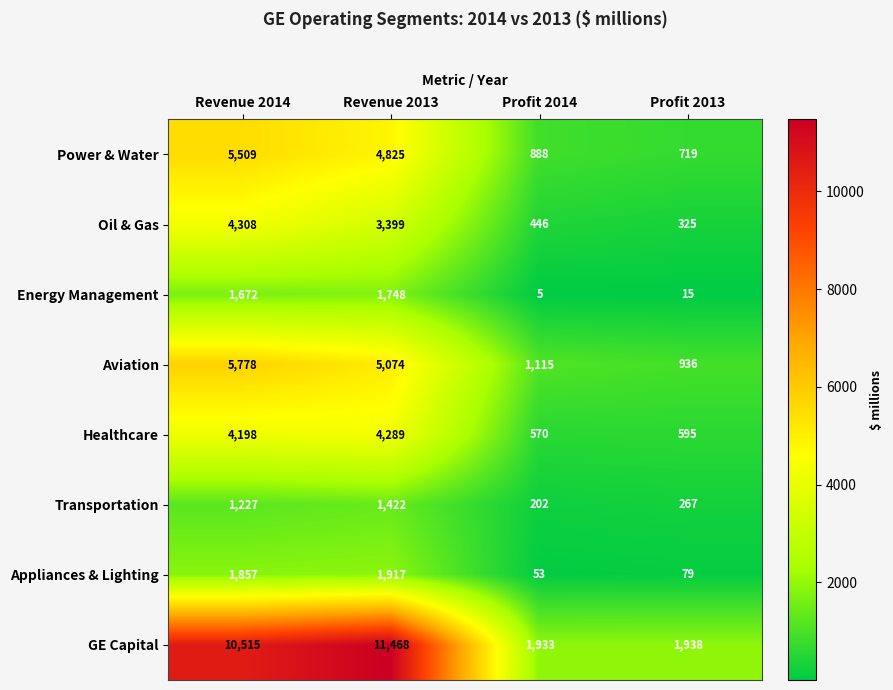

The Energy Management series shows 901 at Revenue 2014. True or false?

False